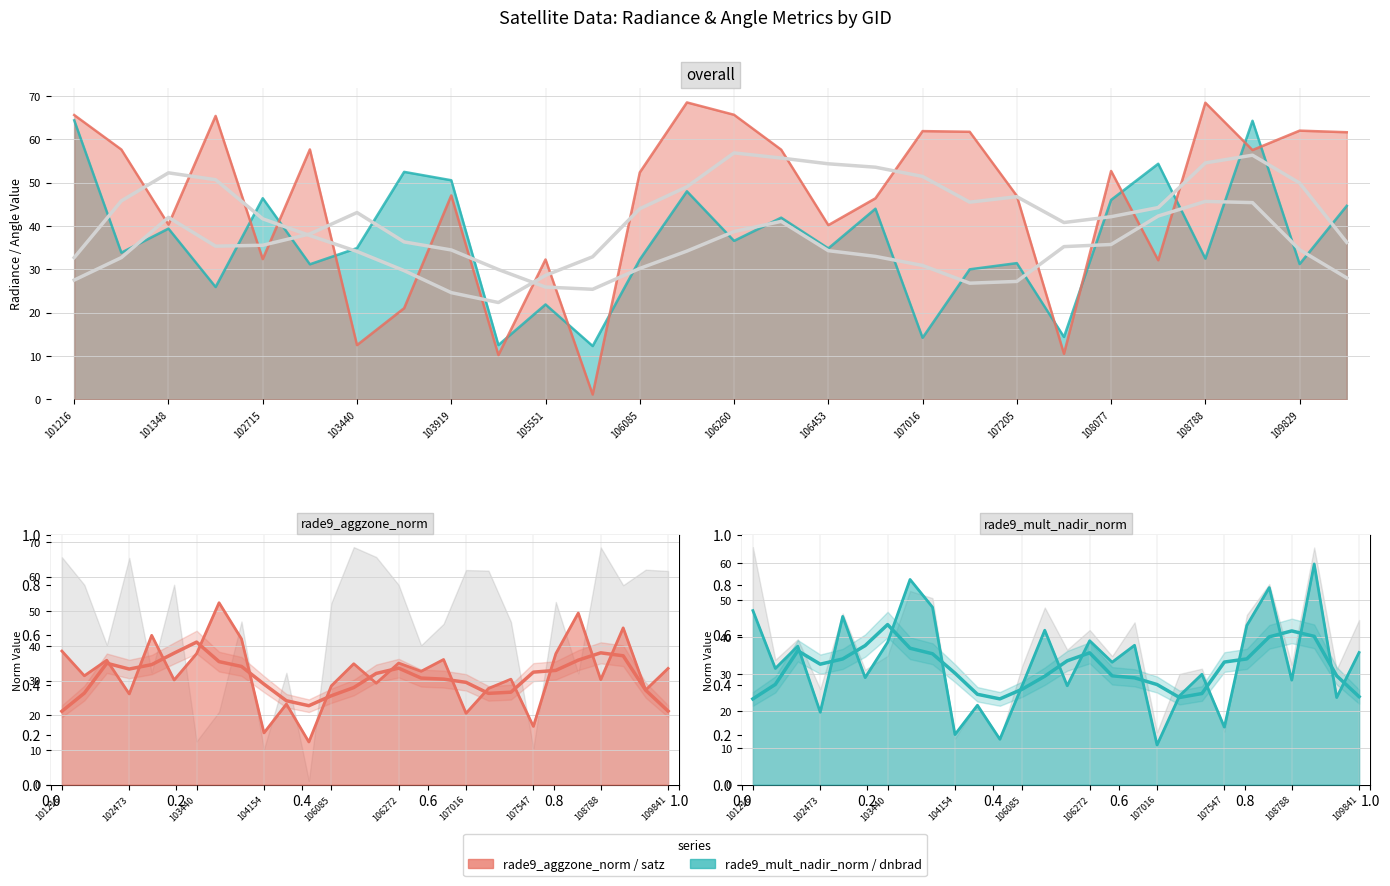

At which category does rade9_mult_nadir_norm reach its first local valley?

101225